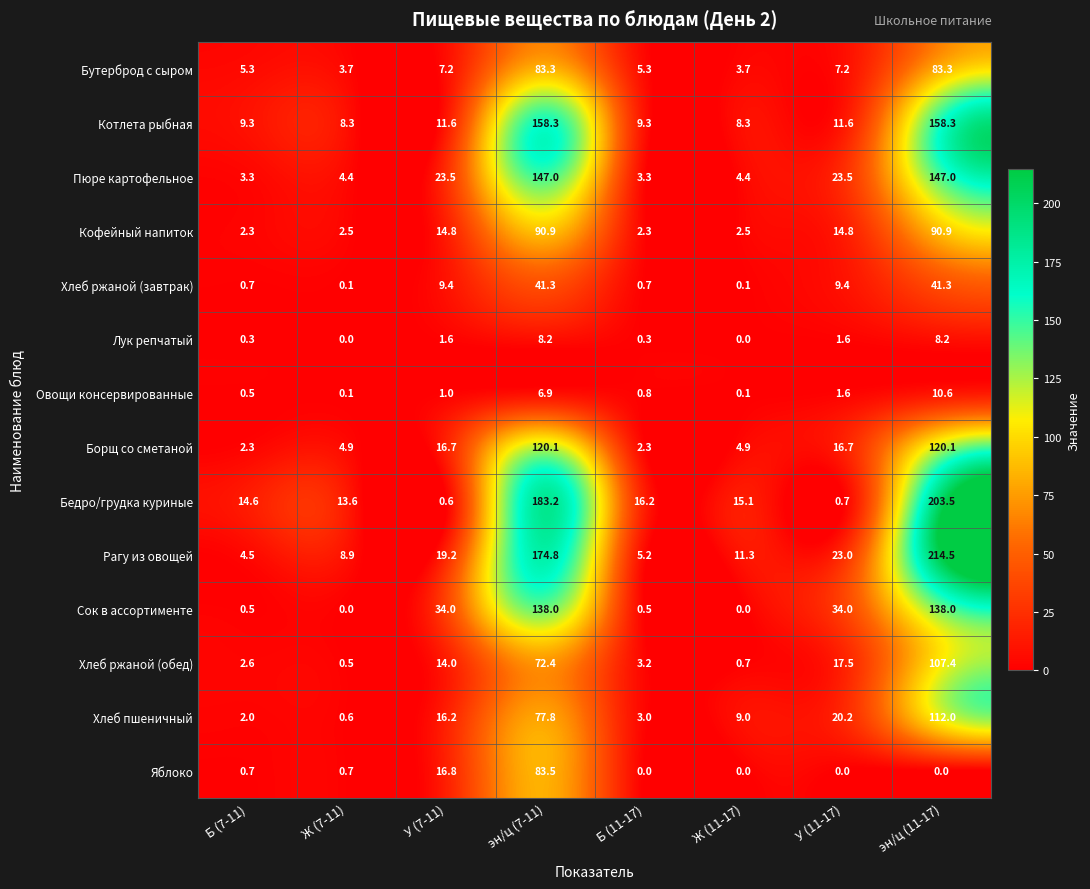

What is the difference between the maximum and minimum values in the Рагу из овощей series?

210.0